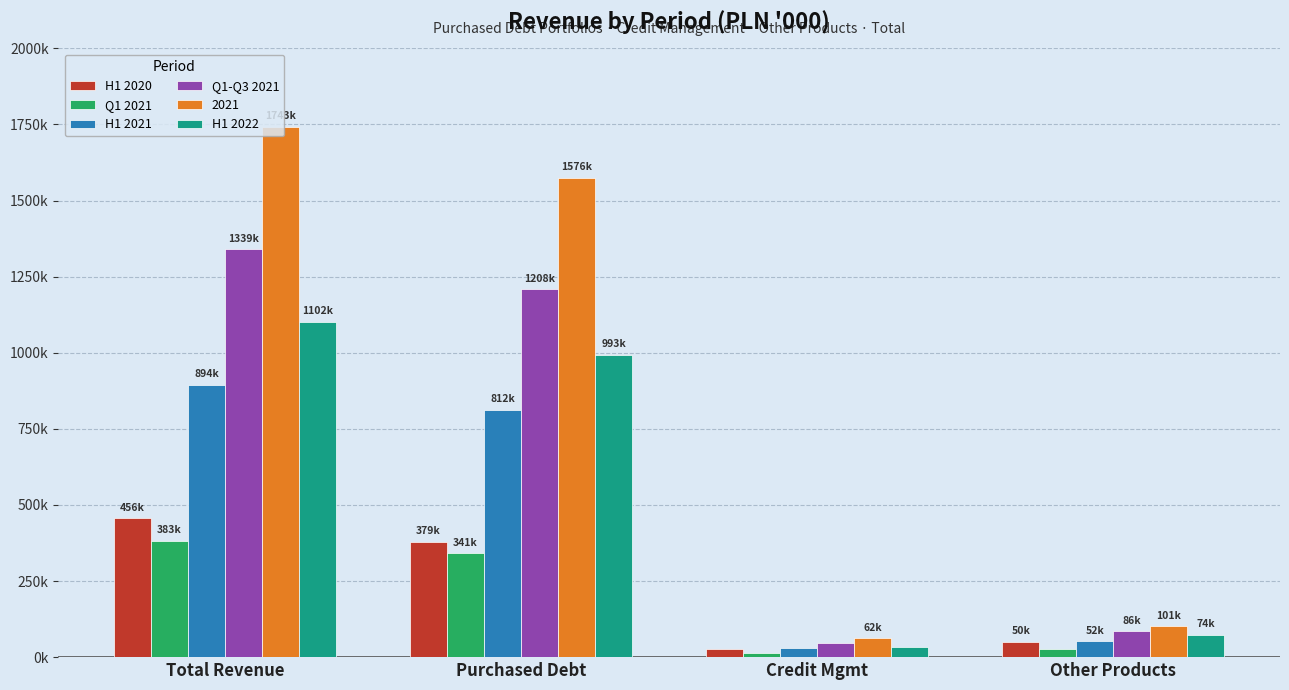

True or false: Q1-Q3 2021 has a value of 17238 at Credit Mgmt.

False